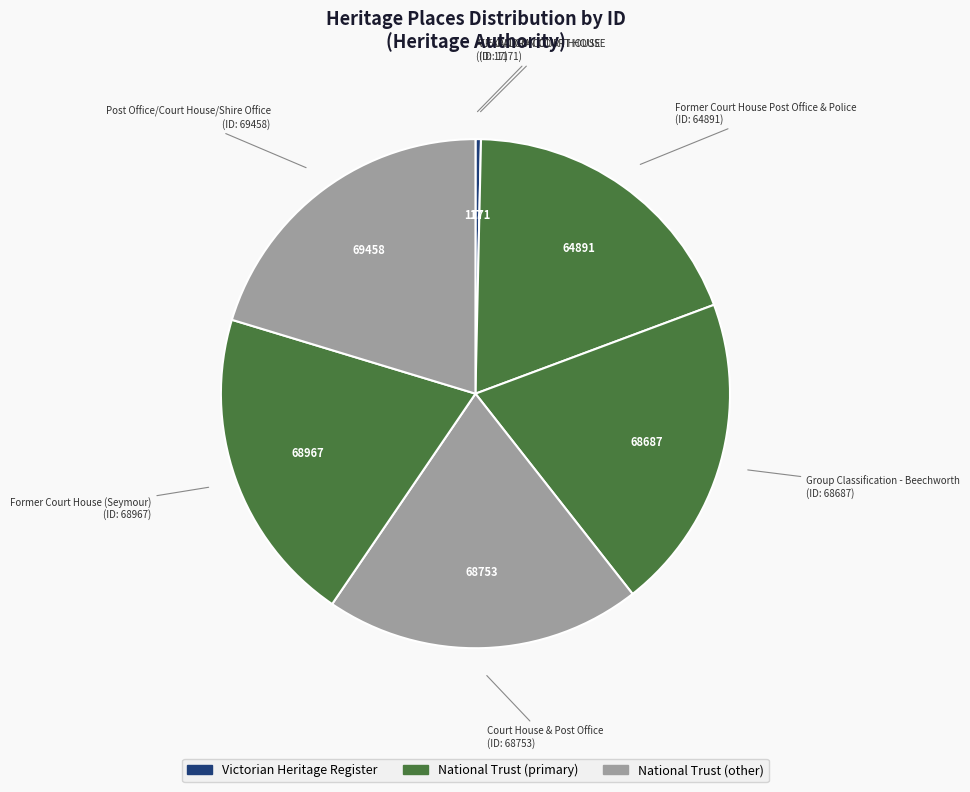

Rank the categories by value from lowest to highest.

ALEXANDRA COURT HOUSE, TRARALGON COURT HOUSE, Former Court House Post Office & Police, Group Classification - Beechworth, Court House & Post Office, Former Court House (Seymour), Post Office/Court House/Shire Office